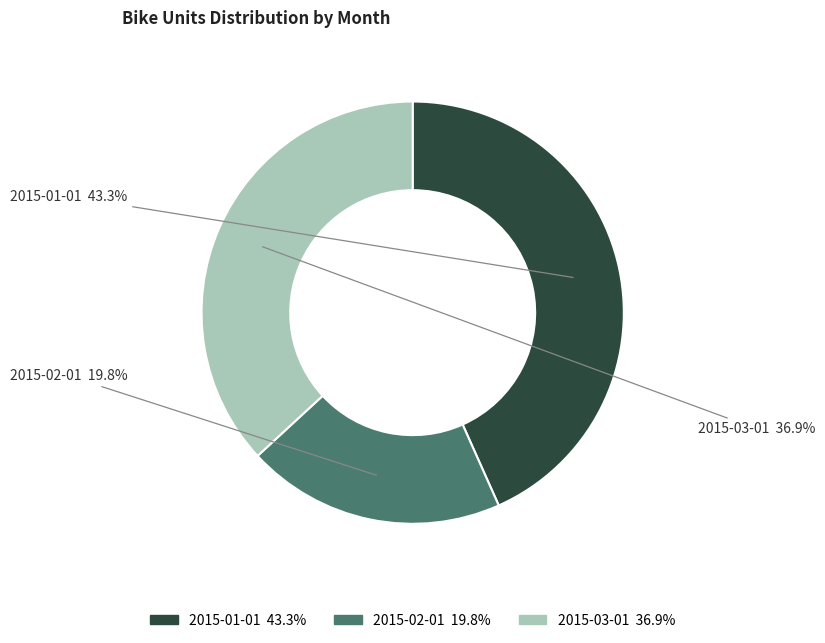

To the nearest percent, what percentage of the pie is 2015-03-01?

37%